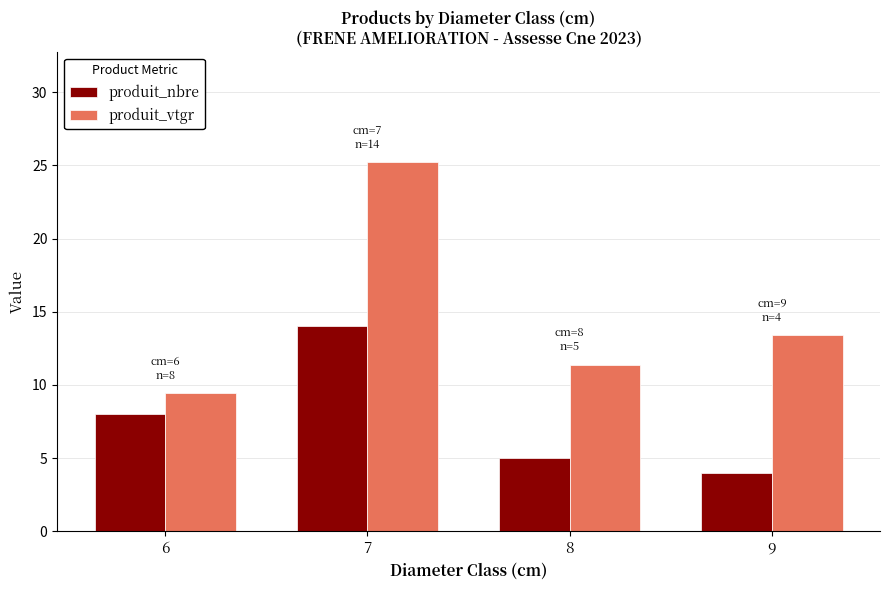

True or false: produit_vtgr has a value of 13.8 at 6.

False